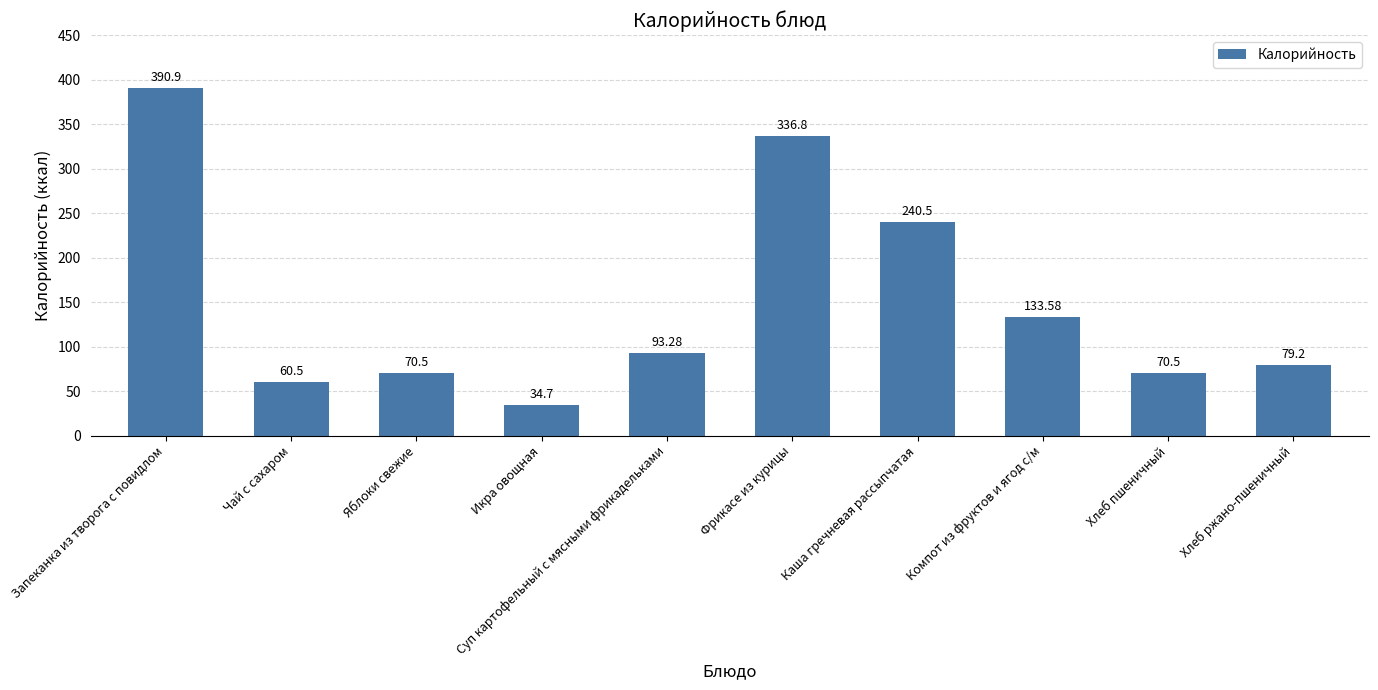

Reading left to right, what are all the values shown in this chart?

Запеканка из творога с повидлом=390.9	Чай с сахаром=60.5	Яблоки свежие=70.5	Икра овощная=34.7	Суп картофельный с мясными фрикадельками=93.3	Фрикасе из курицы=336.8	Каша гречневая рассыпчатая=240.5	Компот из фруктов и ягод с/м=133.6	Хлеб пшеничный=70.5	Хлеб ржано-пшеничный=79.2